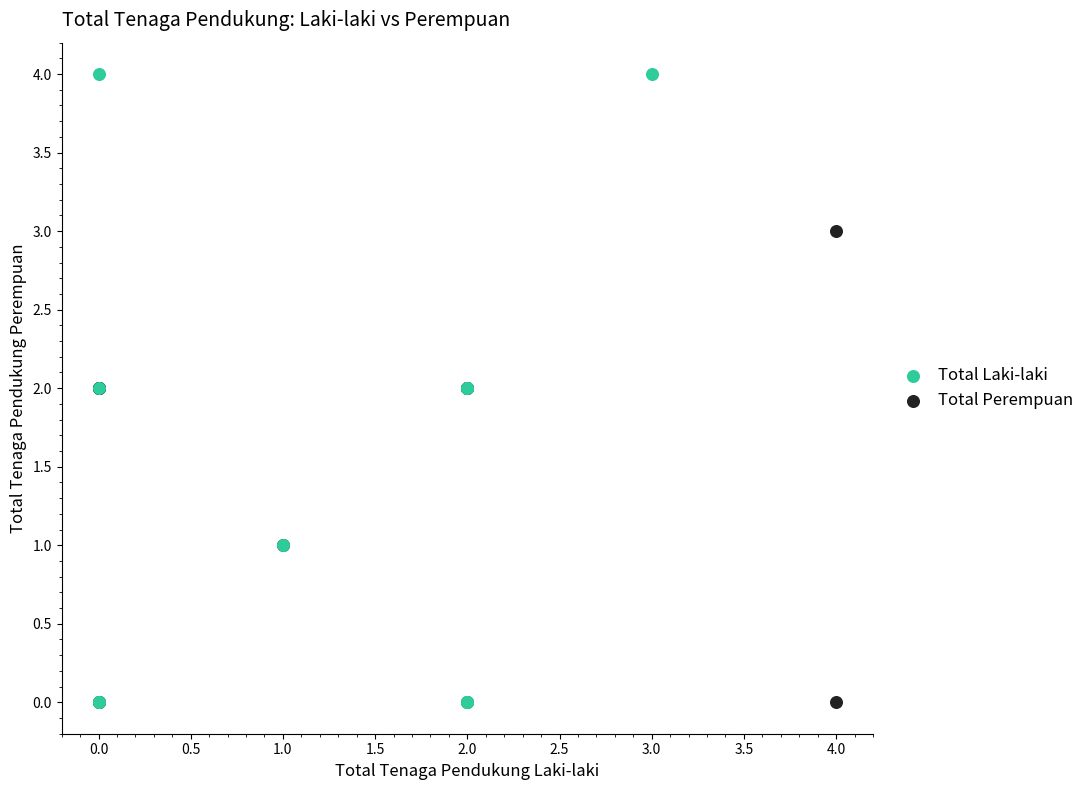

What are all the series names shown in the legend?

Total Laki-laki, Total Perempuan